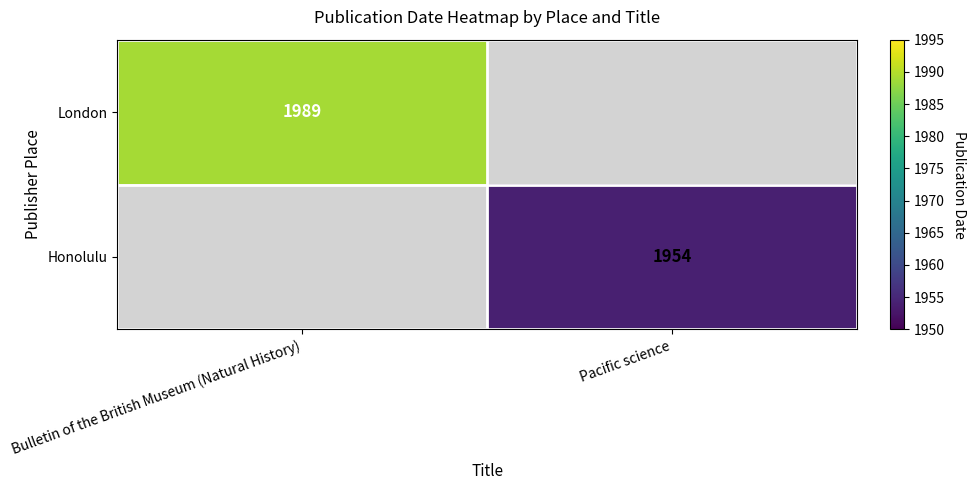

At which category is the sum across all series the highest?

Bulletin of the British Museum (Natural History)